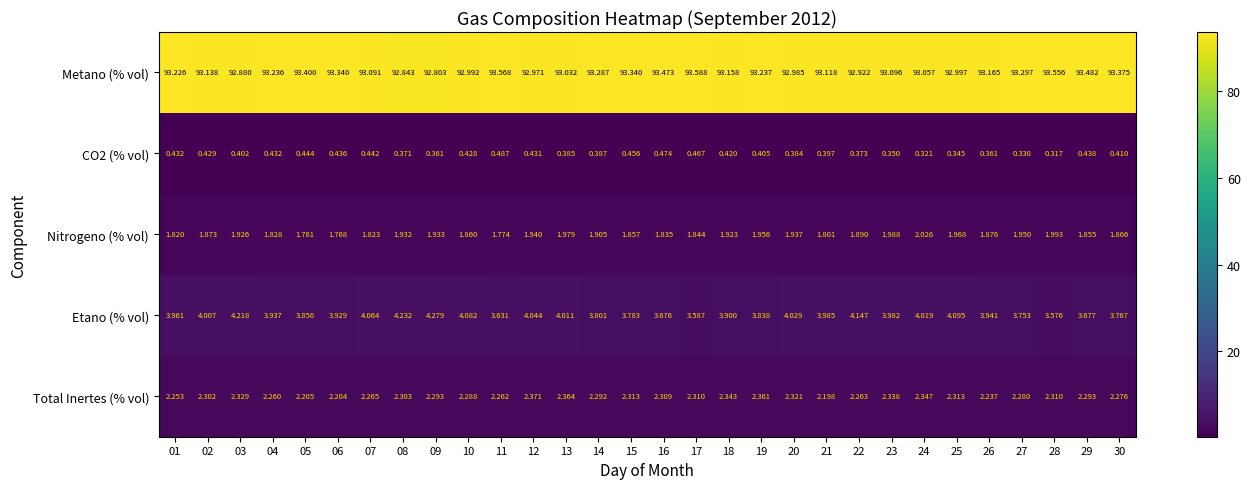

Which series changed the most between 02 and 27?

Etano (% vol)